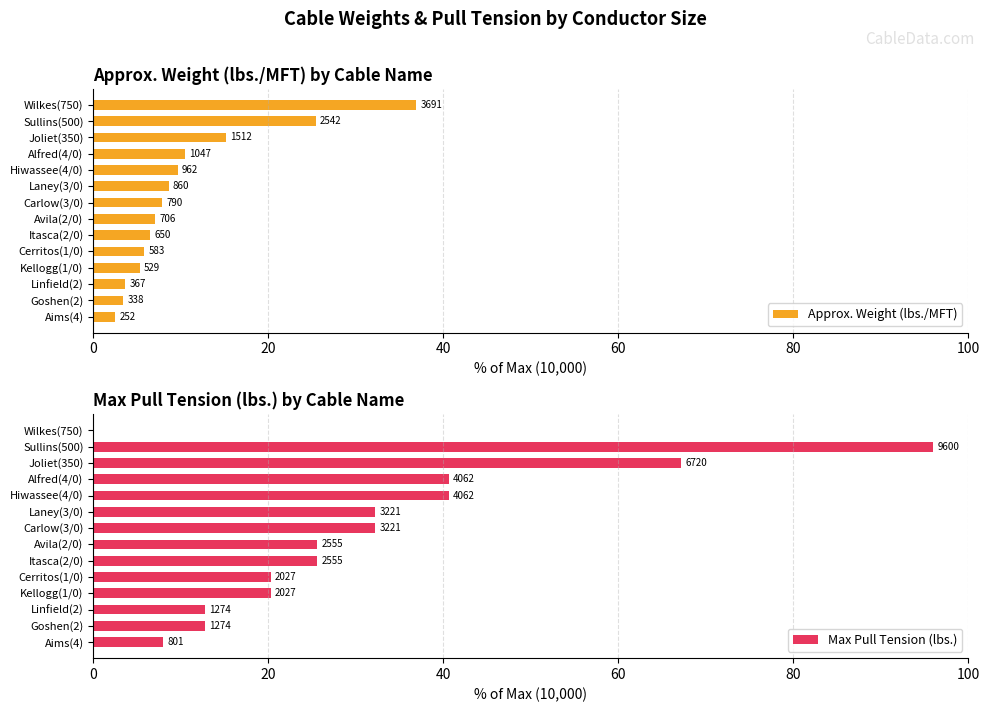

Is the value of Approx. Weight (lbs./MFT) at Laney(3/0) greater than the value of Max Pull Tension (lbs.) at Avila(2/0)?

No